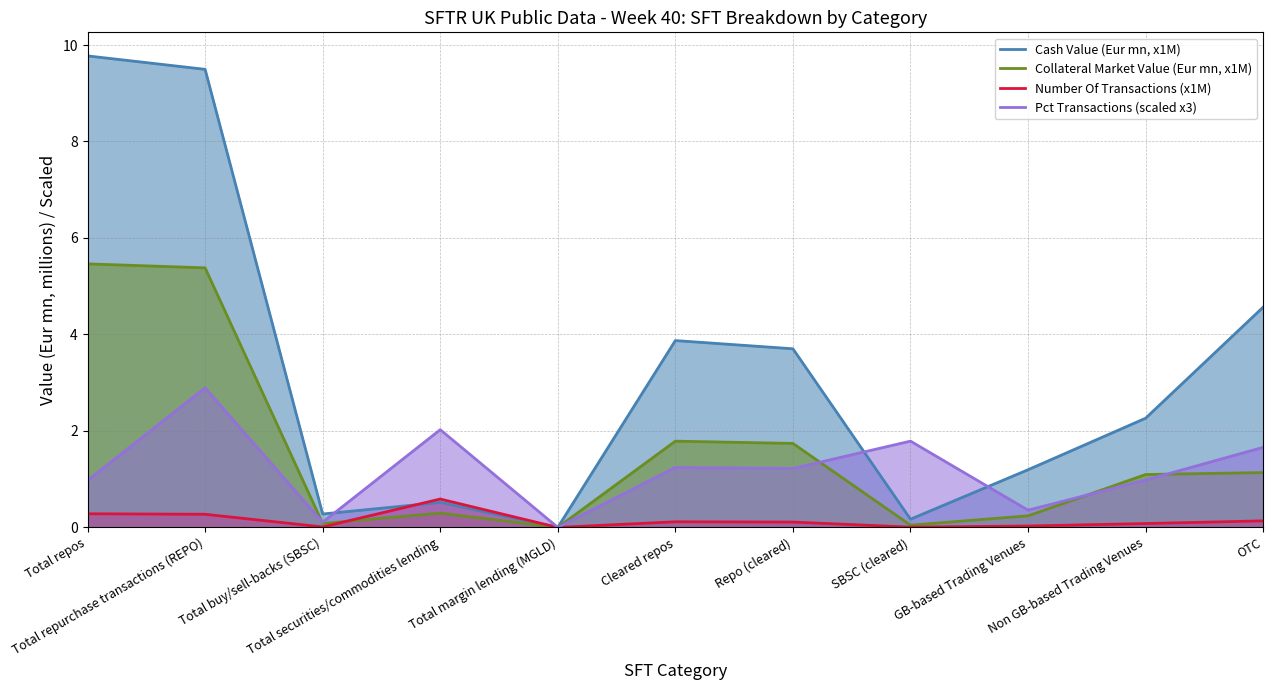

After their last crossing, which series has the higher values: Number Of Transactions (x1M) or Cash Value (Eur mn, x1M)?

Cash Value (Eur mn, x1M)